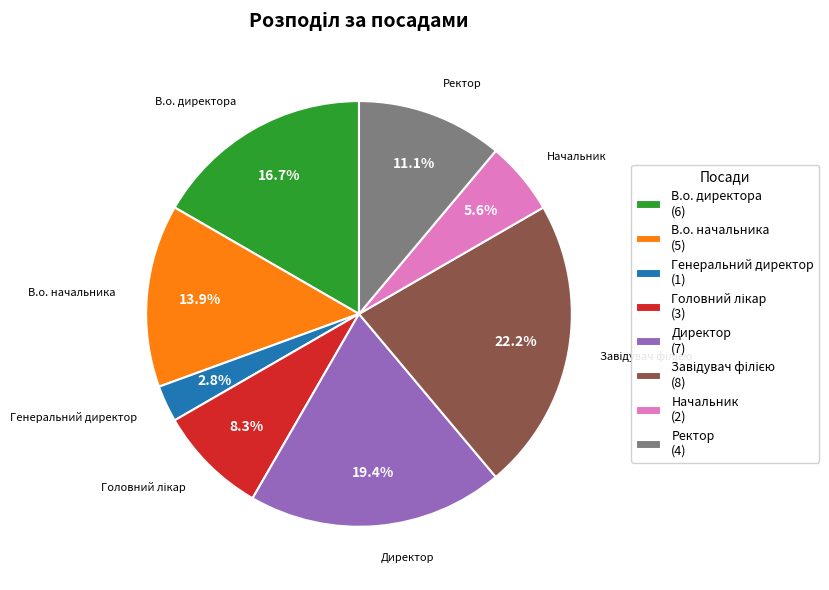

Between В.о. начальника (5) and Директор (7), which is larger?

Директор (7)